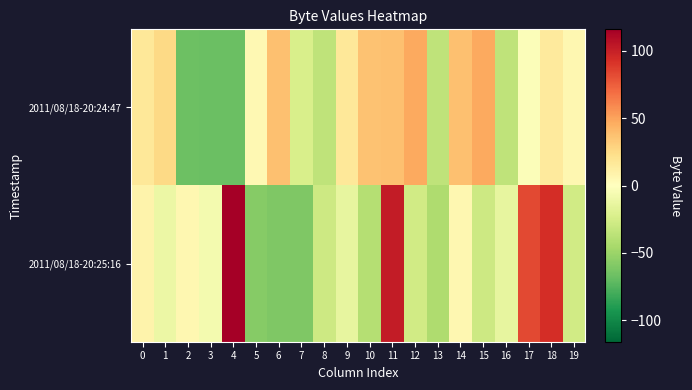

What is the spread (max minus min) of values at 6?

97.9